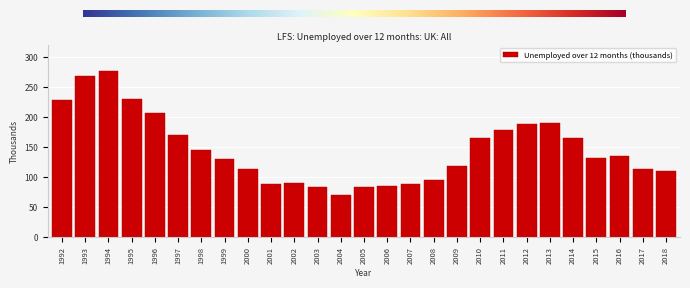

The chart shows a value of 156 at 2000. True or false?

False